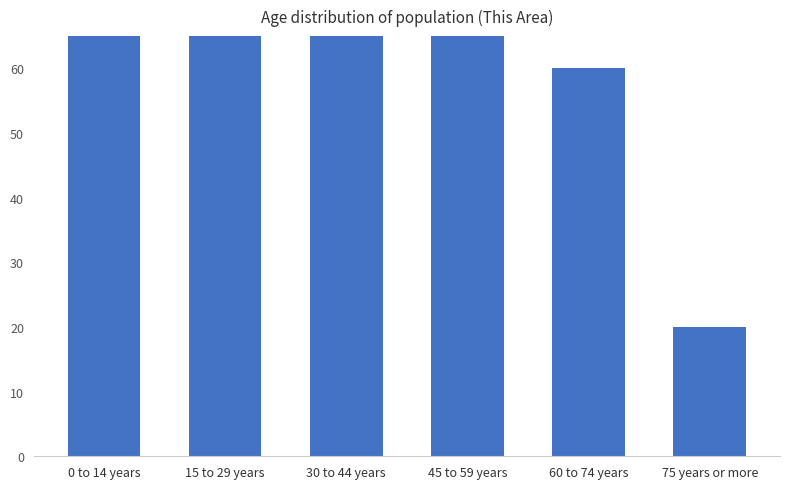

Which category has the lowest value across all series?

75 years or more